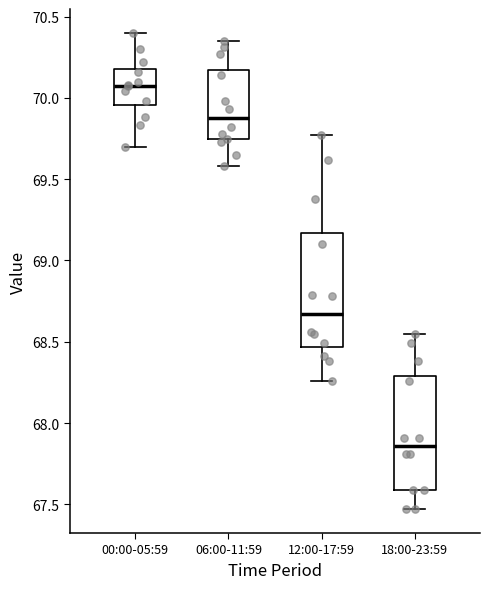

Reading left to right, read every box against the y-axis: the position of its median line, the range the box covers, and the ends of its whiskers. The values are not printed on the chart, so give them approximately, as read against the axis.

00:00-05:59: median 70.10, box 69.95 to 70.20, whiskers 69.70 to 70.40
06:00-11:59: median 69.90, box 69.75 to 70.15, whiskers 69.60 to 70.35
12:00-17:59: median 68.65, box 68.45 to 69.15, whiskers 68.25 to 69.75
18:00-23:59: median 67.85, box 67.60 to 68.30, whiskers 67.45 to 68.55